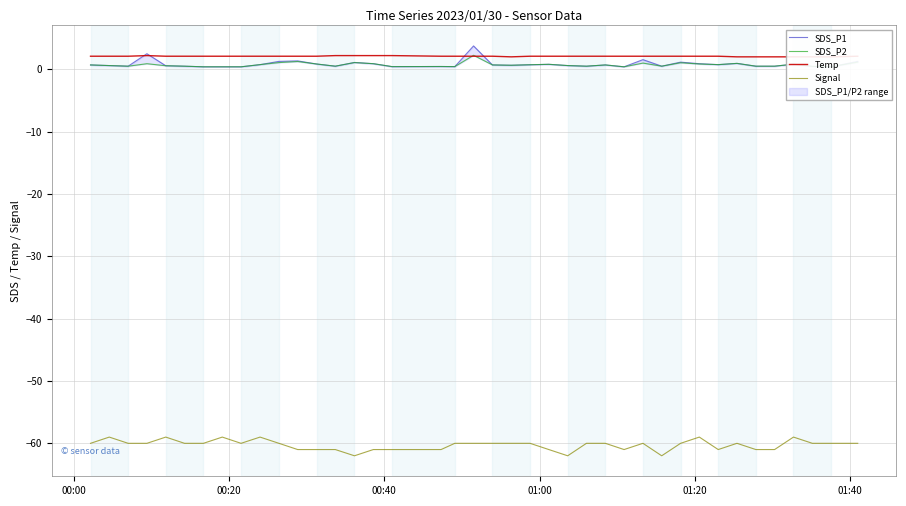

What is the difference between the second highest and second lowest values in the SDS_P2 series?

0.8